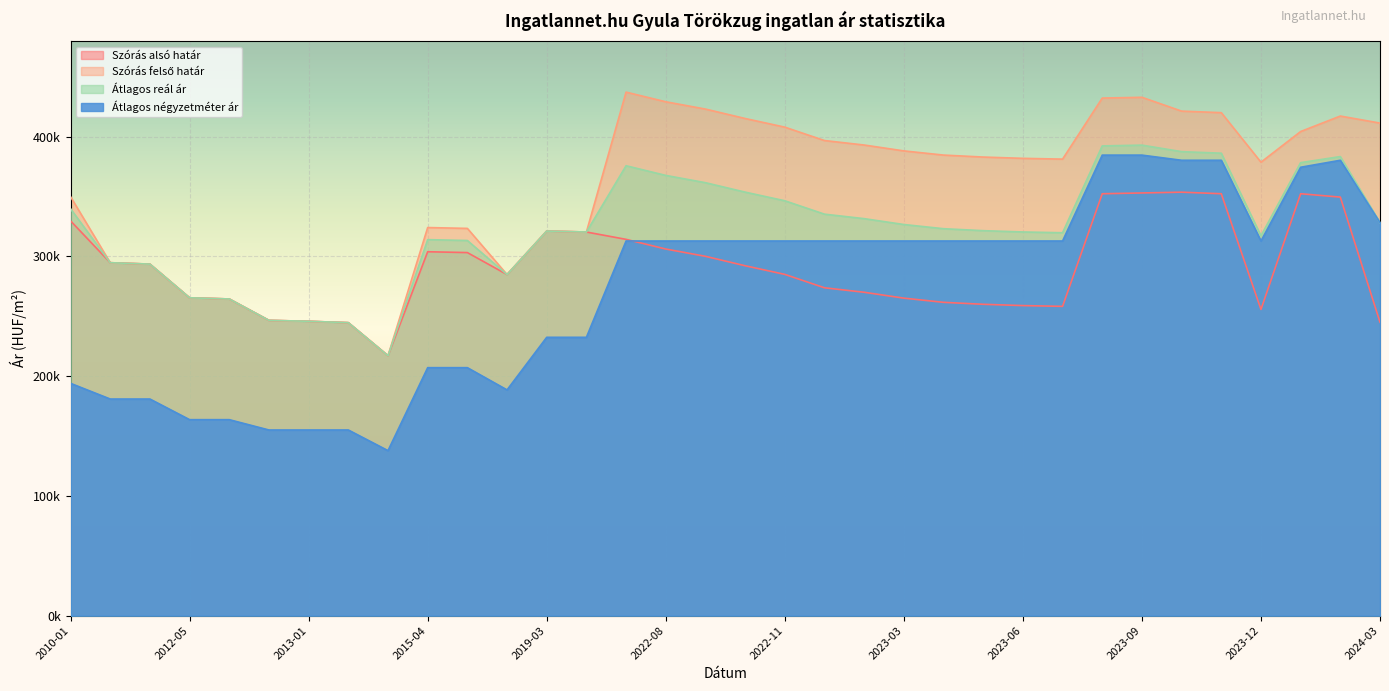

At which category is the sum across all series the highest?

2023-09